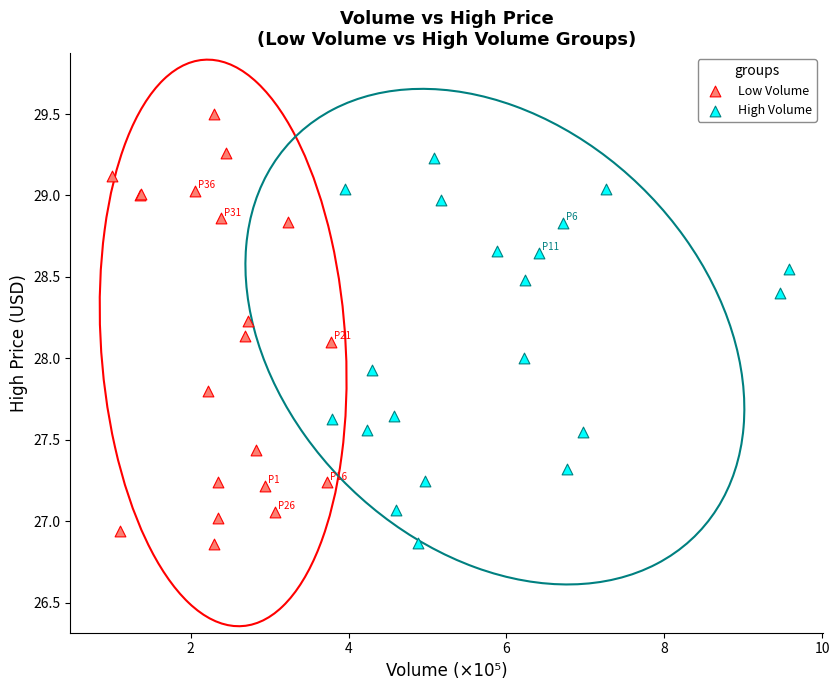

Which series has the largest Y range (max minus min)?

Low Volume